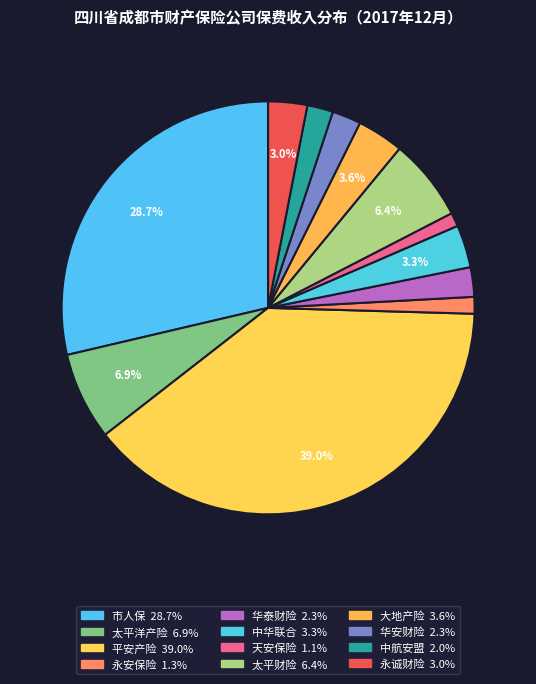

Combined, do 平安产险 and 永诚财险 account for over 50%?

No